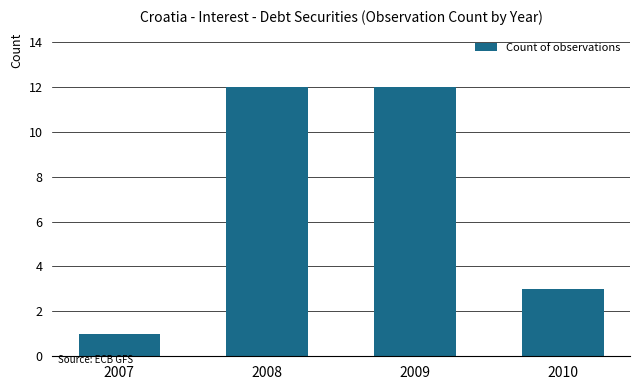

What is the value of the 3rd bar from the left?

12